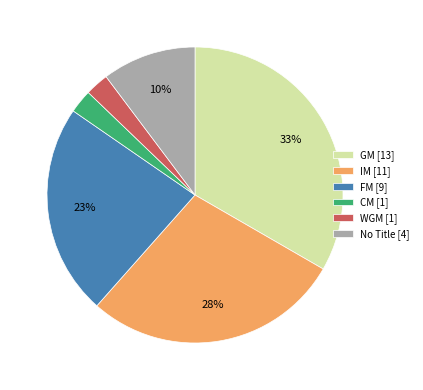

Is the sum of WGM [1] and FM [9] greater than half?

No